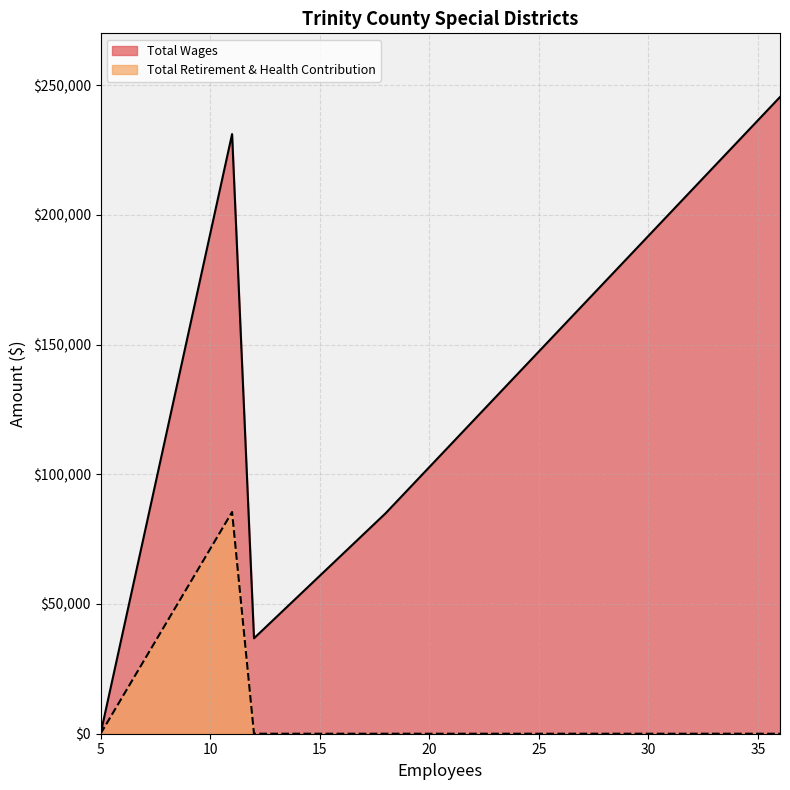

Where is Total Wages nearest to the value 122712?

18